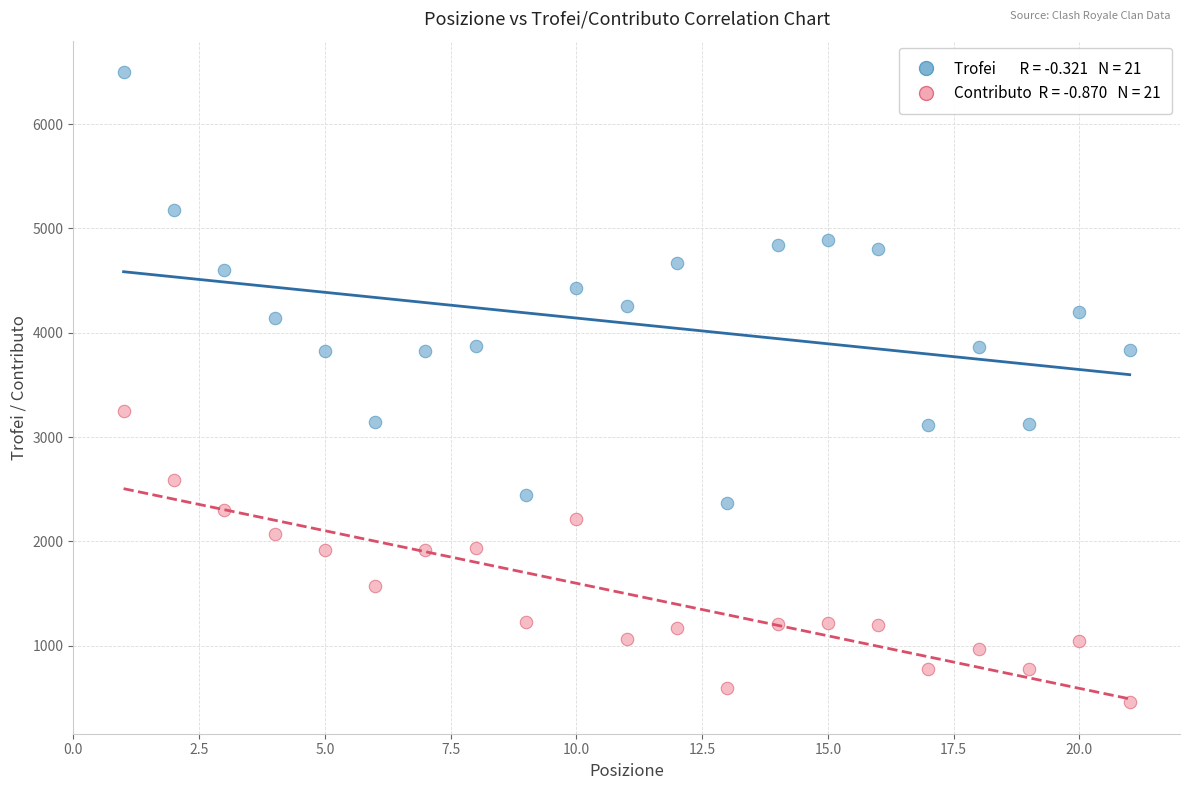

Across all series, what Y value is closest to 3478?

3249